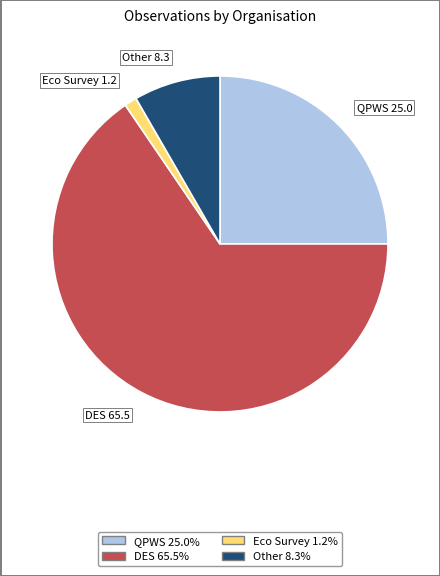

Is there a majority slice in this chart?

Yes